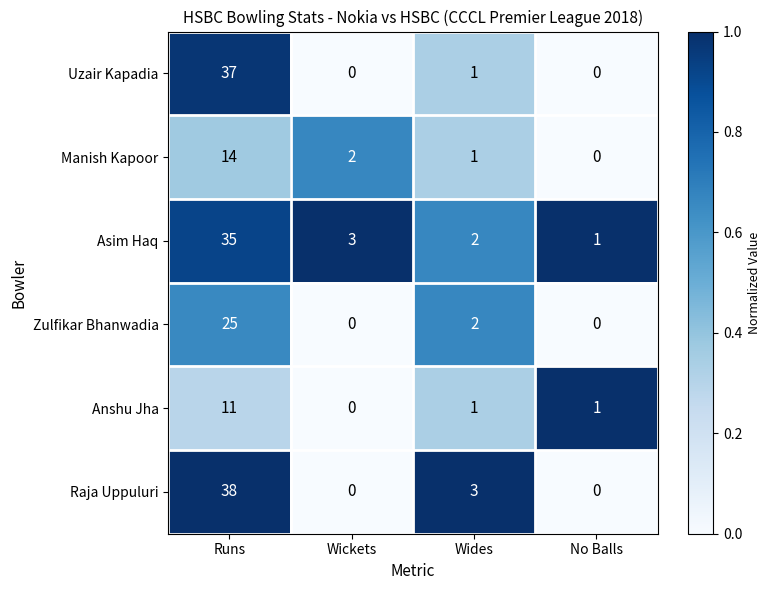

At how many categories does at least one series exceed 0?

4